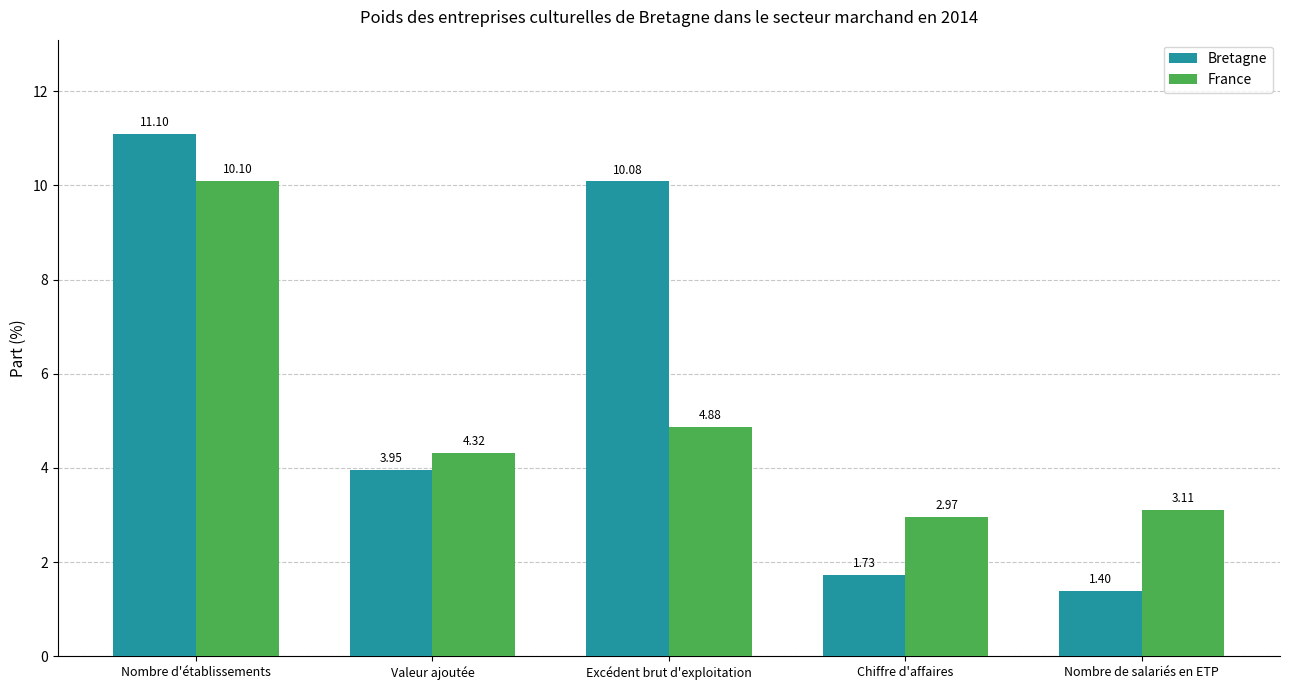

The Bretagne series shows 1.4 at Valeur ajoutée. True or false?

False